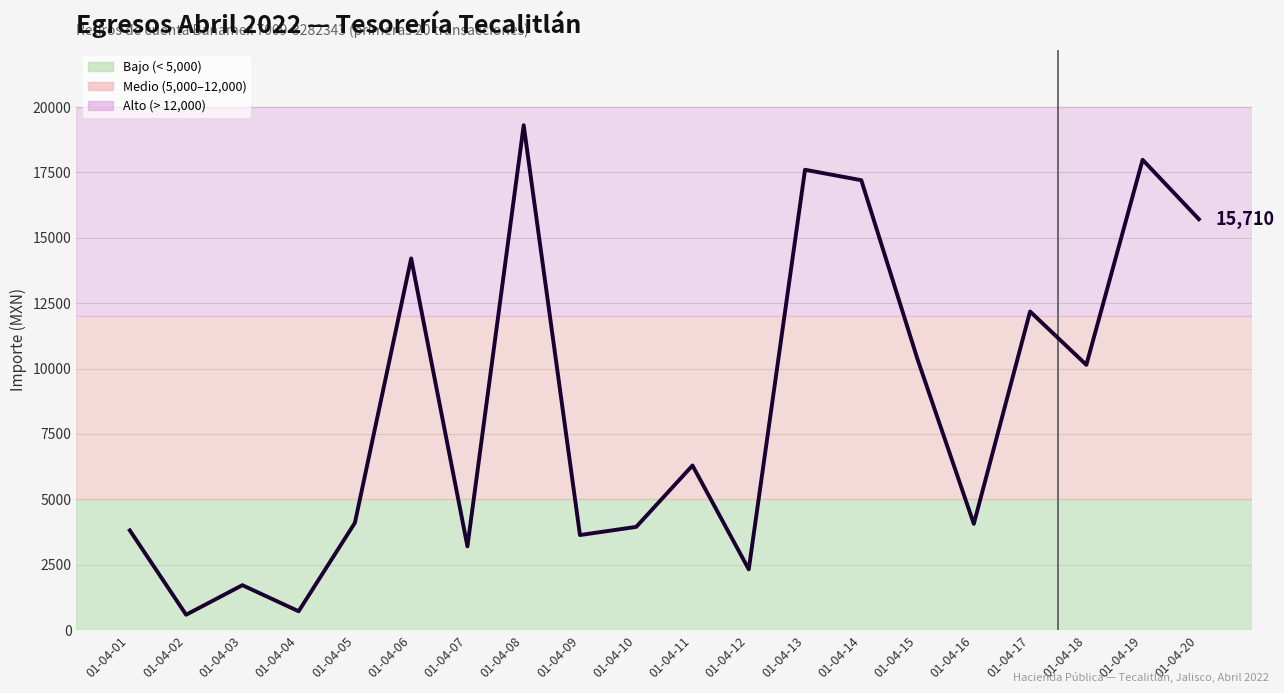

At which category does the data reach its first local peak?

01-04-03